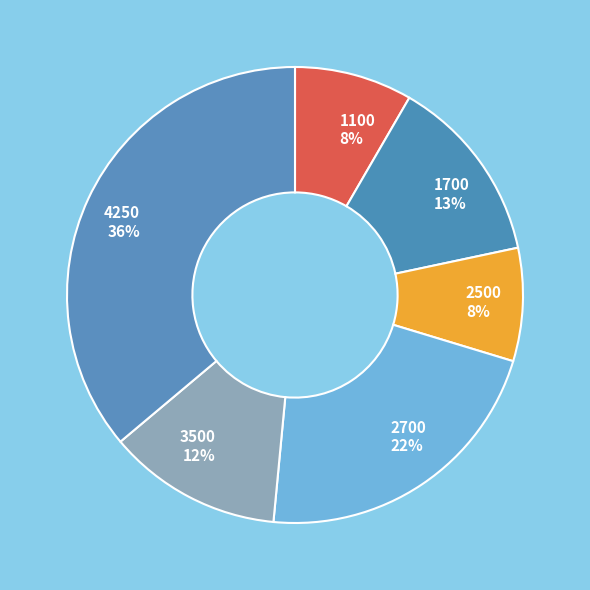

Do 3500 and 4250 together represent more than half of the pie?

No